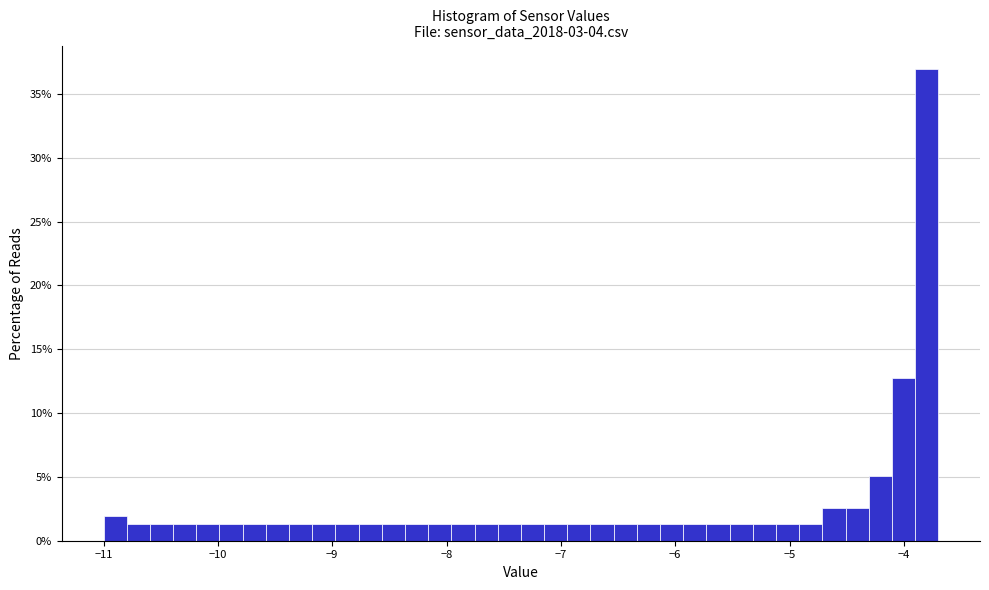

Read against the x-axis, roughly where is the centre of the tallest bar?

-3.8